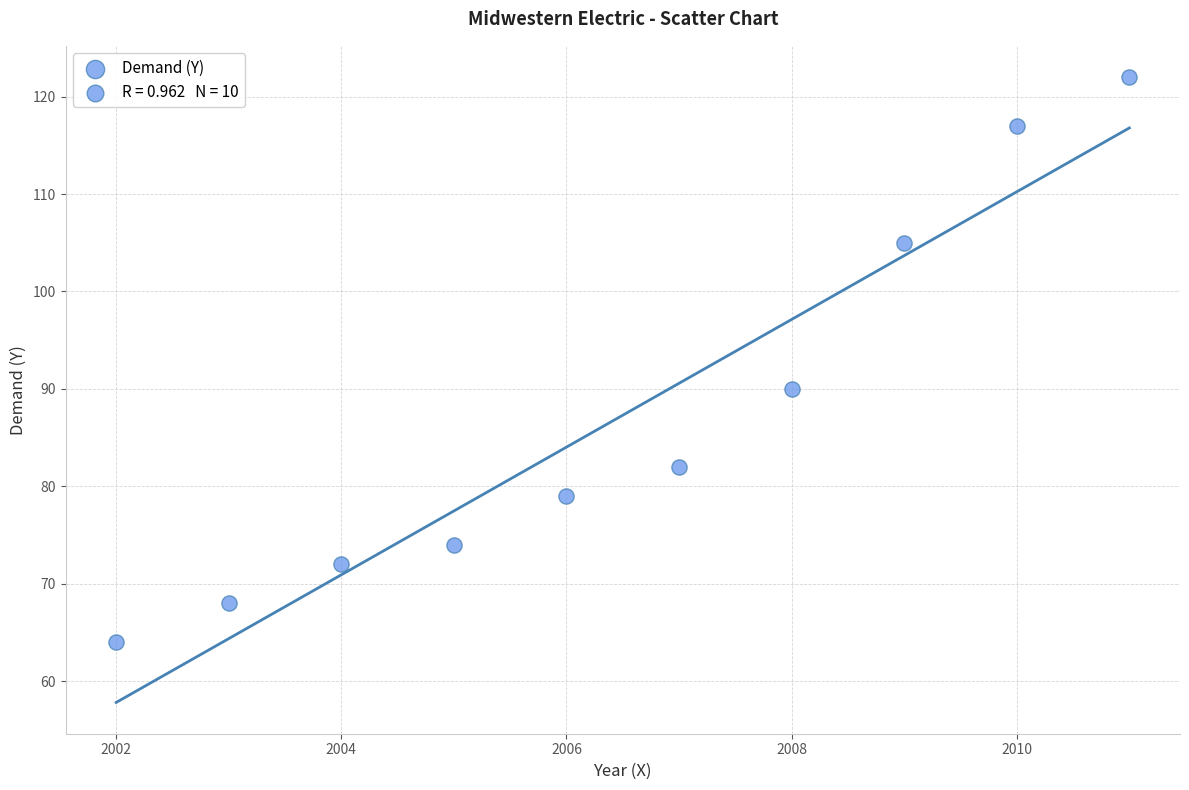

What is the range of Y values (max minus min)?

58